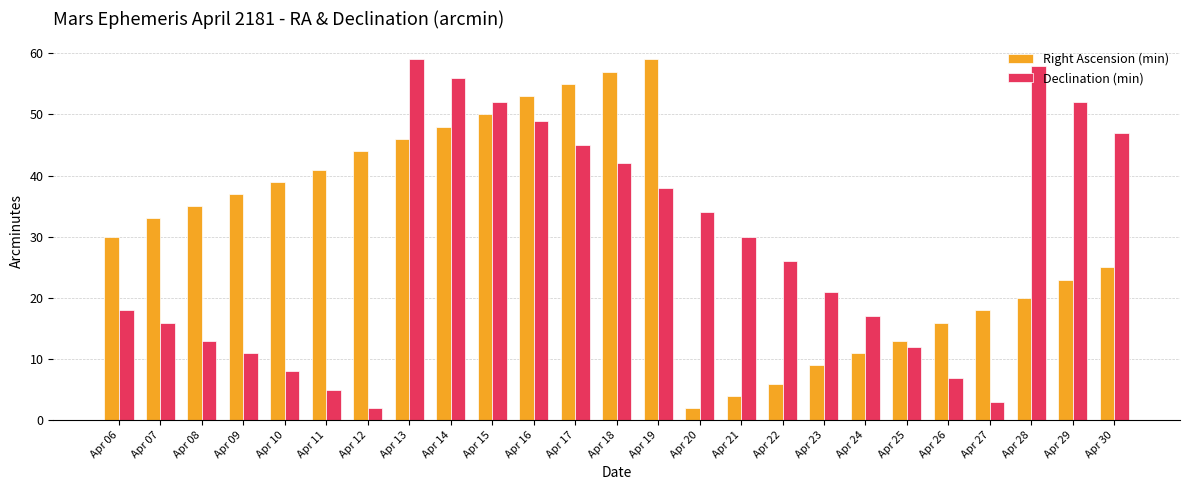

What is the difference between the highest and lowest values at Apr 28?

38